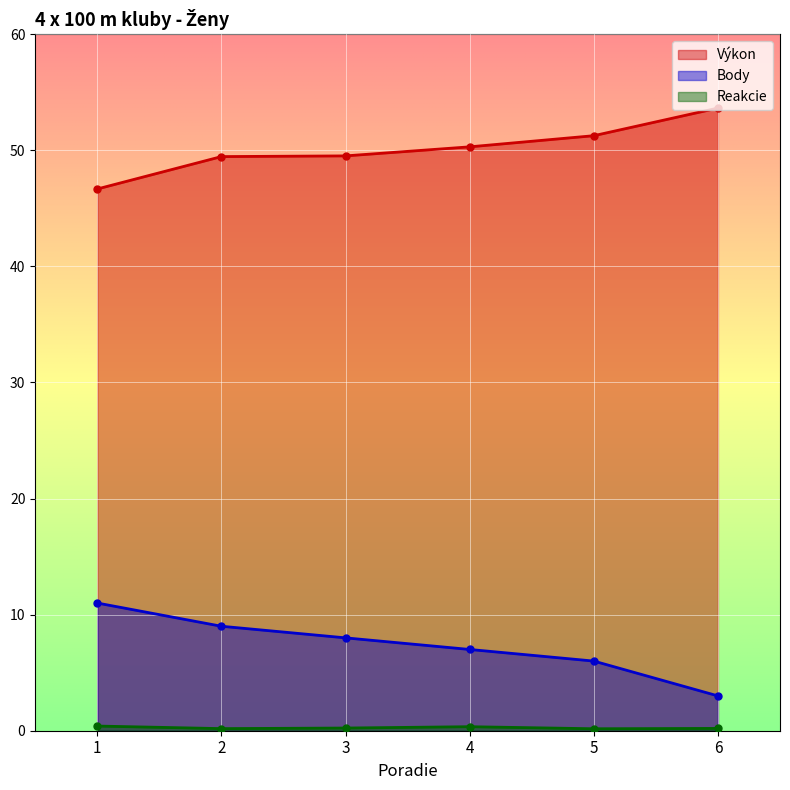

Which series has the largest range (max minus min)?

Body